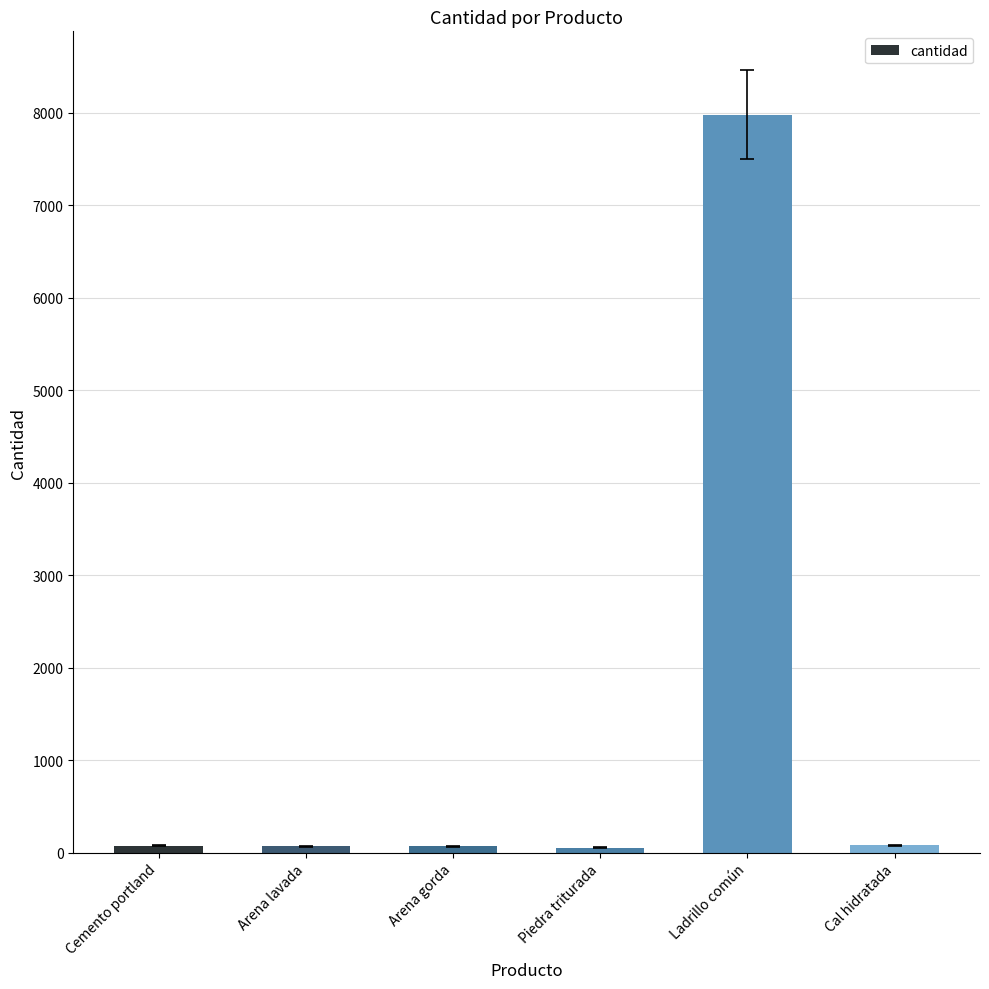

What is the difference between the maximum and minimum values?

7926